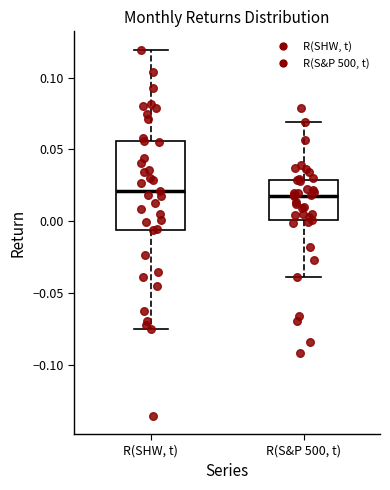

Reading left to right, transcribe this box plot: for each box, give where its median line is, the range the box spans, and where its two whiskers end, as read against the y-axis. The values are not printed on the chart, so give them approximately, as read against the axis.

R(SHW, t): median 0.020, box -0.005 to 0.055, whiskers -0.075 to 0.120
R(S&P 500, t): median 0.015, box 0.000 to 0.030, whiskers -0.040 to 0.070